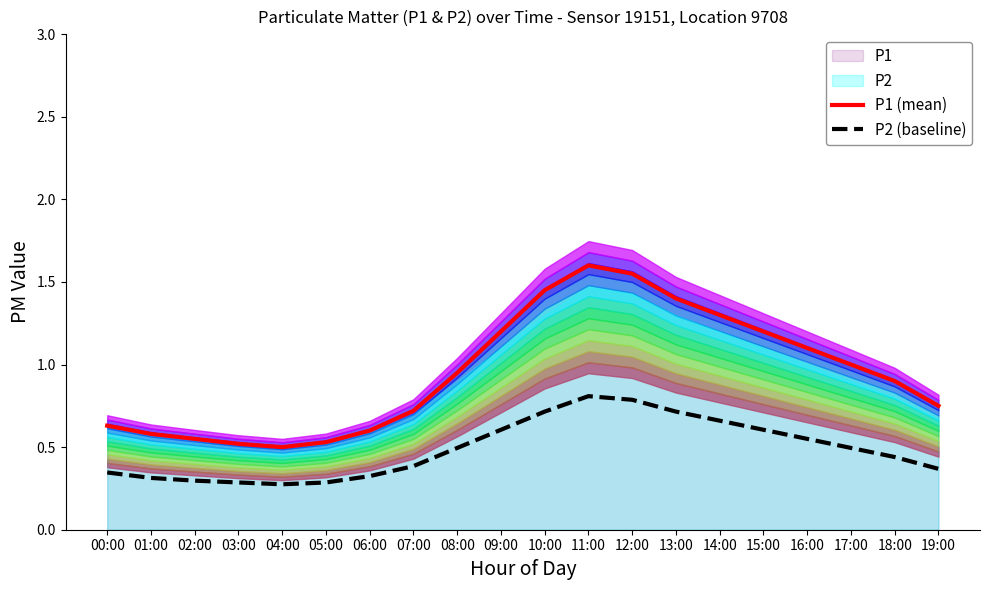

What is the value of the P2 (baseline) point at the 1st from the left?

0.3